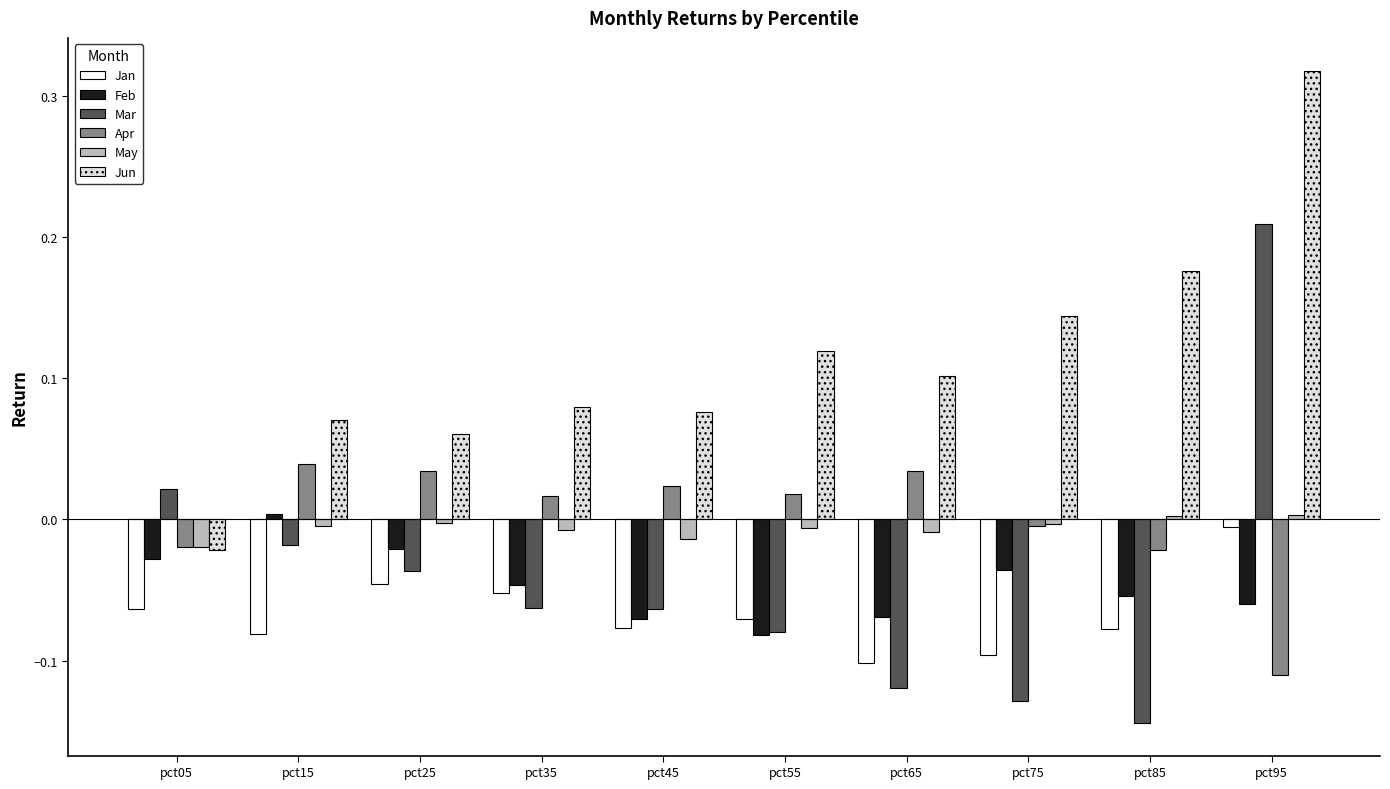

Are the bars grouped side by side (vs. stacked)?

Yes